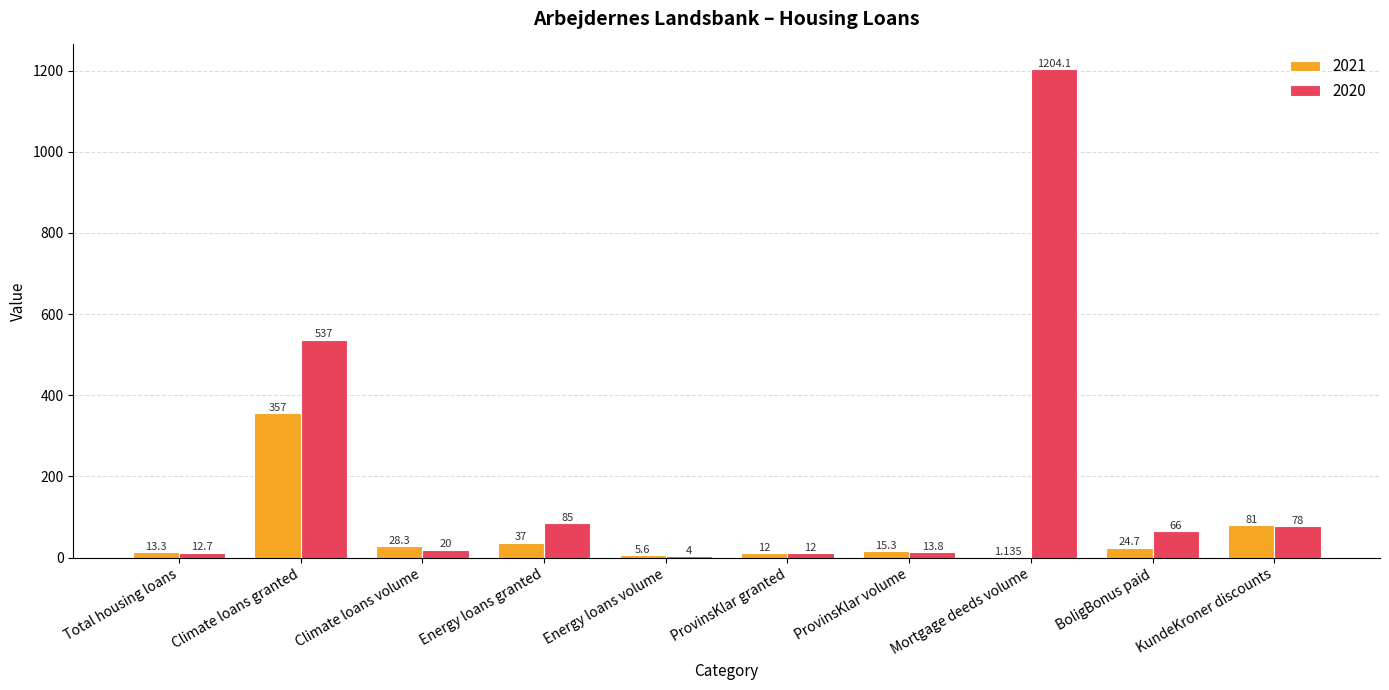

What is the maximum value for 2020?

1204.1